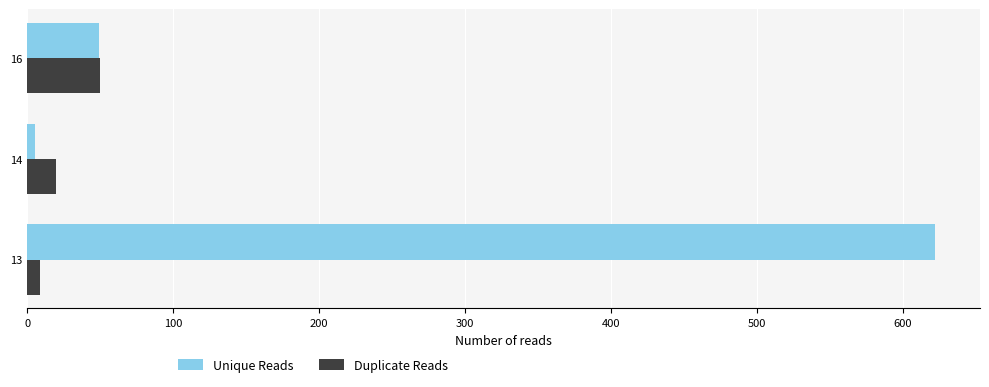

The value of Unique Reads at 16 is 84. True or false?

False